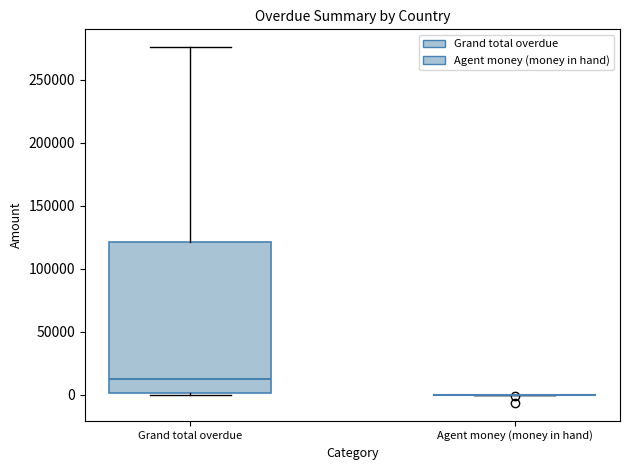

Reading left to right, read every box against the y-axis: the position of its median line, the range the box covers, and the ends of its whiskers. The values are not printed on the chart, so give them approximately, as read against the axis.

Grand total overdue: median 10000, box 0 to 120000, whiskers 0 (just below the box's lower edge) to 275000
Agent money (money in hand): box collapsed to a line at 0, whiskers 0 to 0